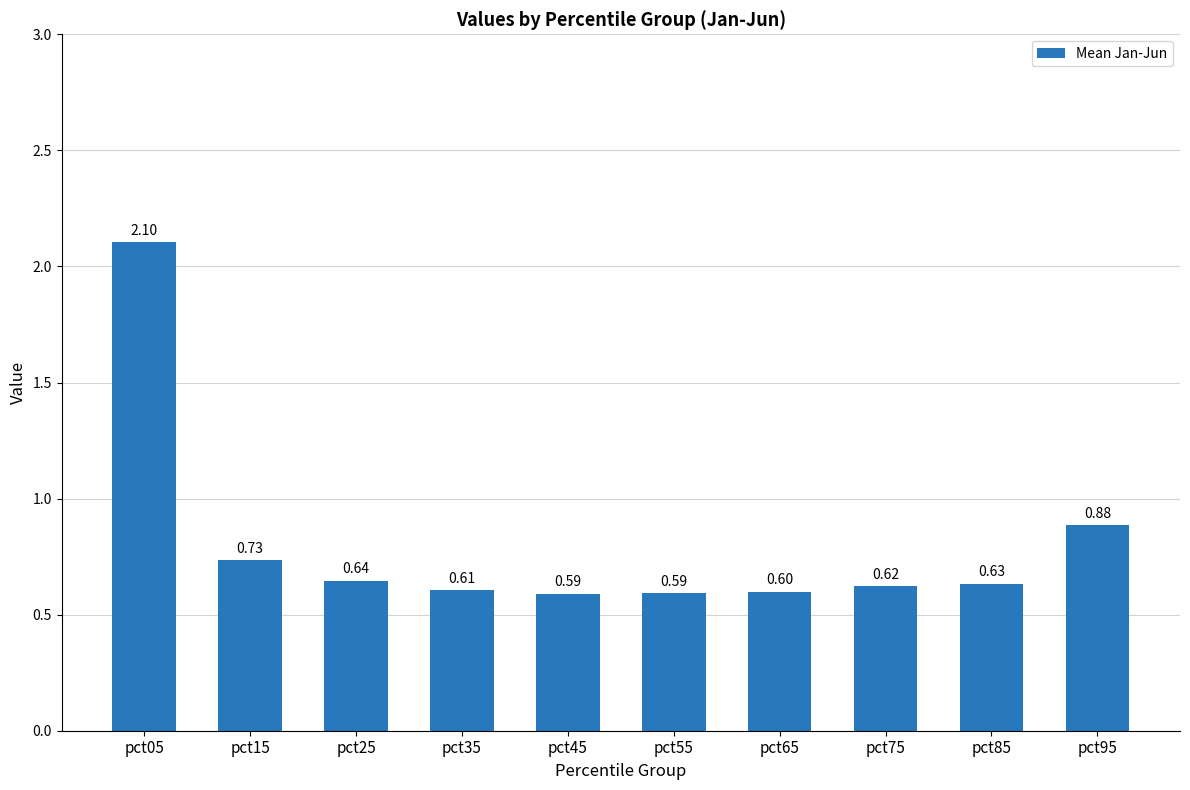

Between pct35 and pct75, which is larger?

pct75